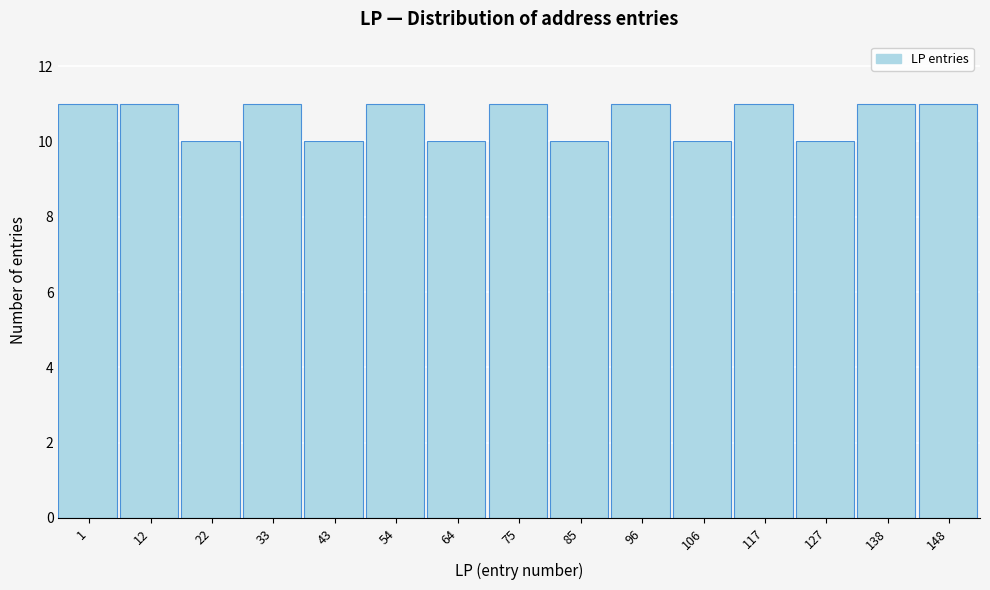

Reading left to right, transcribe all the data shown in this chart.

11	11	10	11	10	11	10	11	10	11	10	11	10	11	11